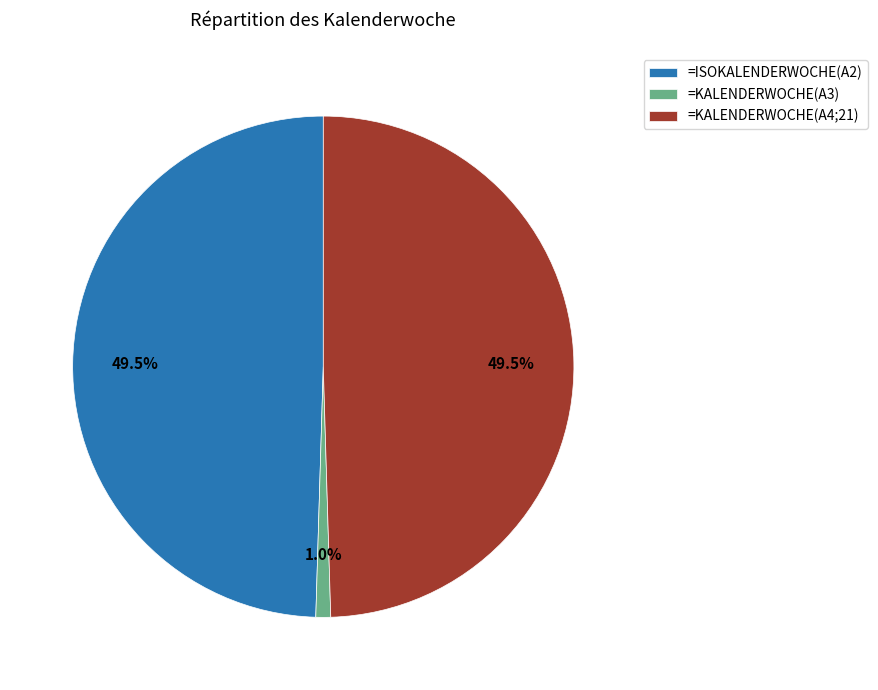

What percentage is NOT represented by =ISOKALENDERWOCHE(A2)?

50.5%